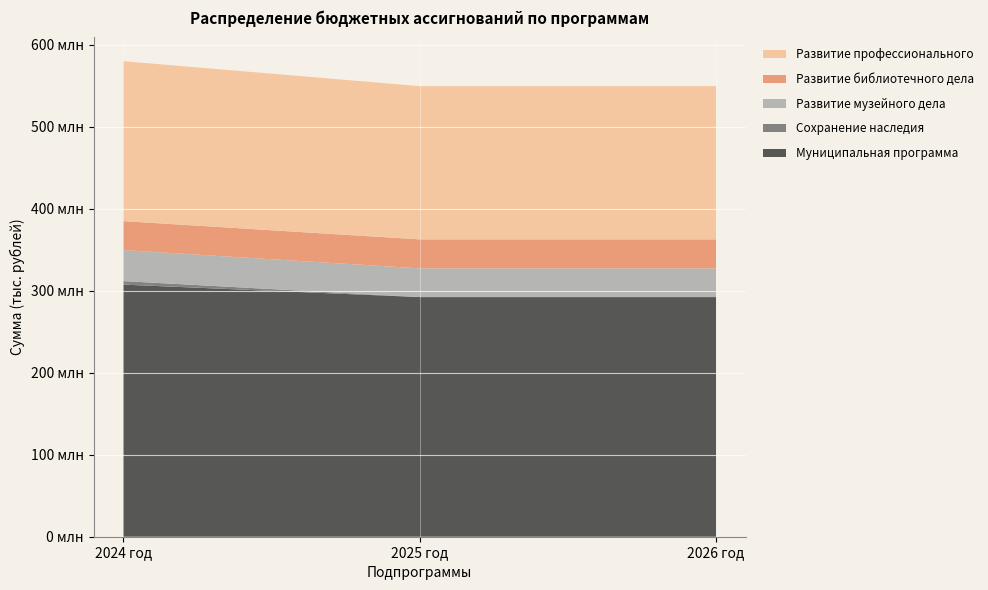

Reading right to left, what are all the values shown in this chart?

2024 год: 195065044.1	35356352.6	37800000.0	4293760.9	307515157.6
2025 год: 186946136.9	35359677.5	35000000.0	0.0	292305814.4
2026 год: 186946128.9	35359717.3	35000000.0	0.0	292305846.1